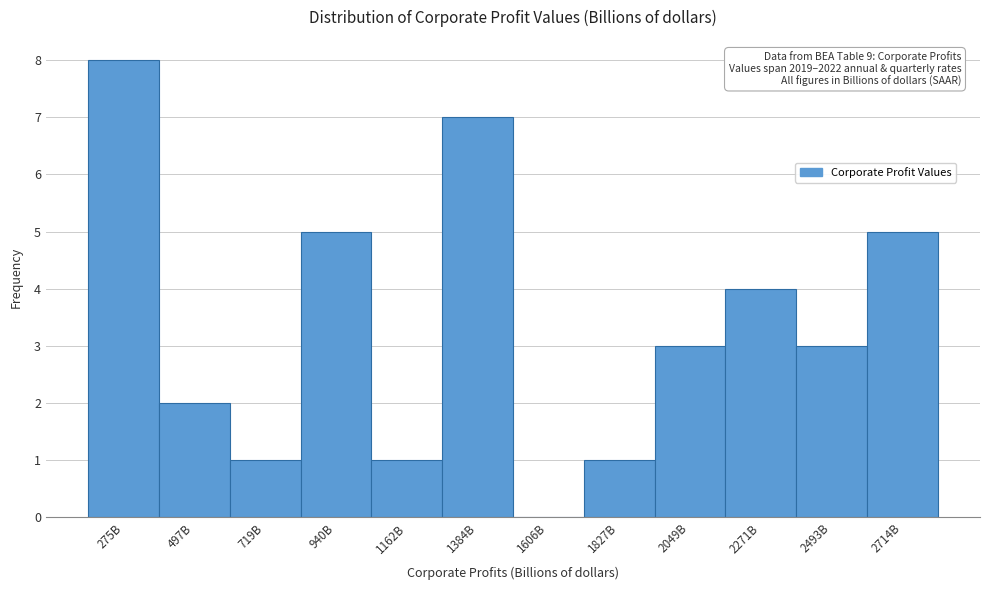

Reading left to right, extract all data points from this chart.

275B=8	497B=2	719B=1	940B=5	1162B=1	1384B=7	1606B=0	1827B=1	2049B=3	2271B=4	2493B=3	2714B=5